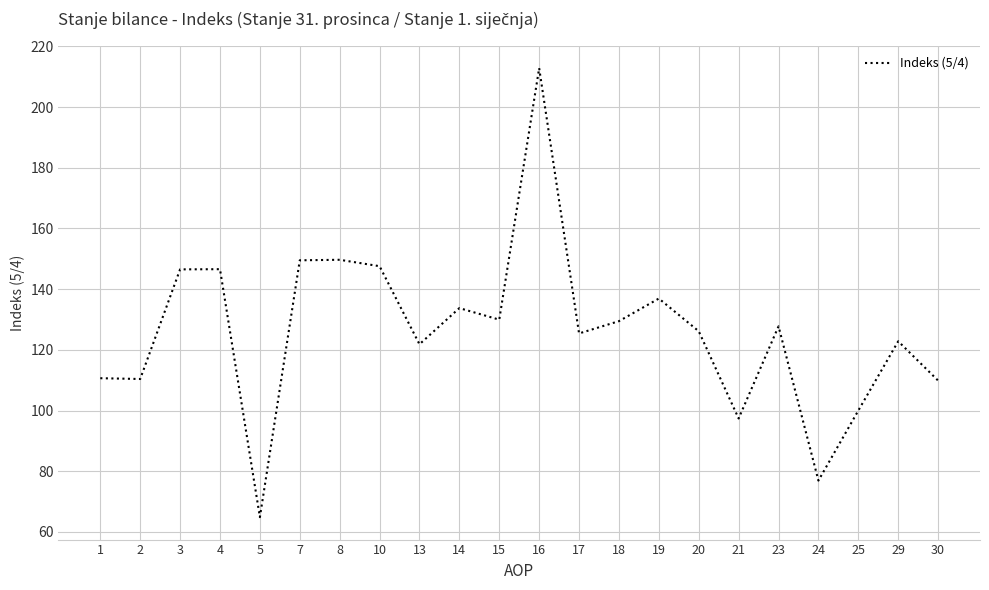

What is the ratio of the value at 21 to the value at 16?

0.5